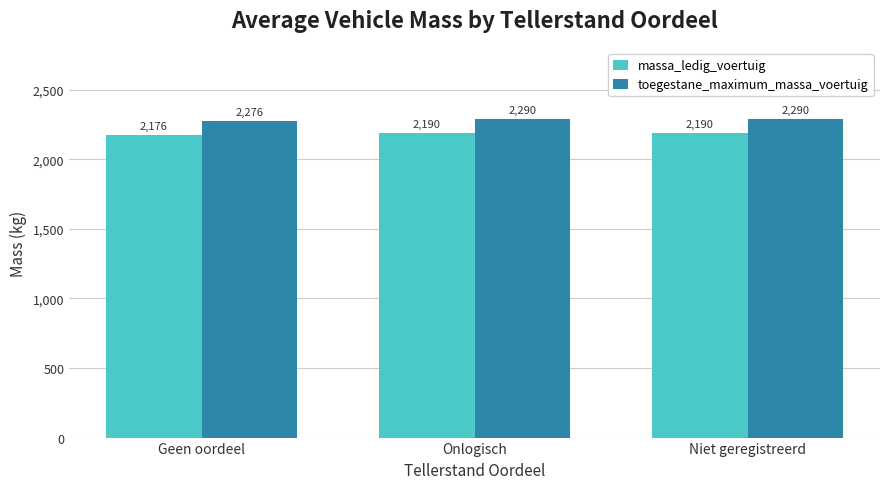

Is the value of toegestane_maximum_massa_voertuig at Niet geregistreerd greater than the value of massa_ledig_voertuig at Geen oordeel?

Yes